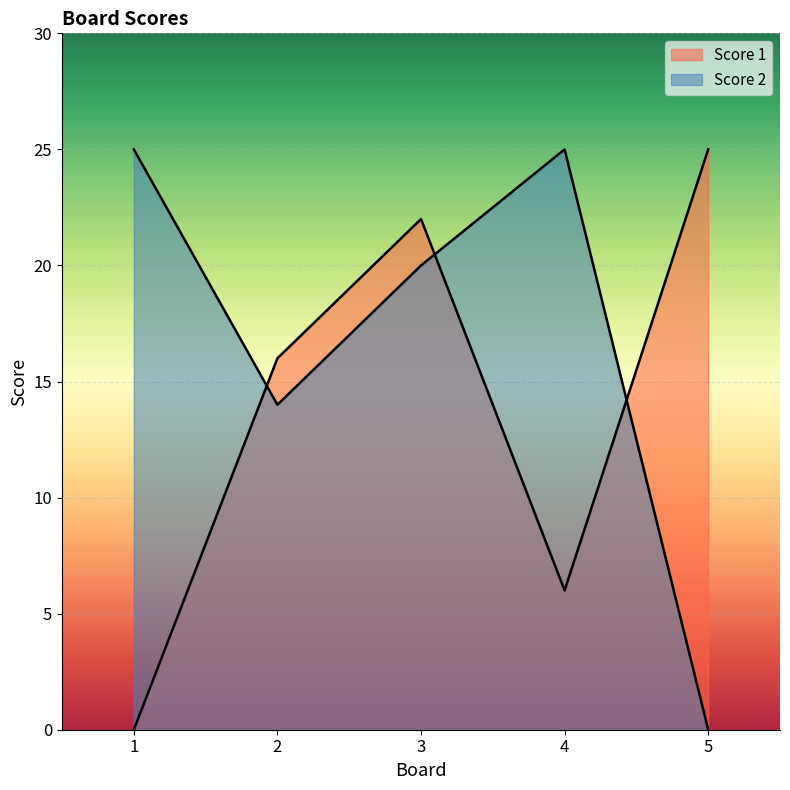

List the series in order of their overall mean, lowest first.

Score 1, Score 2